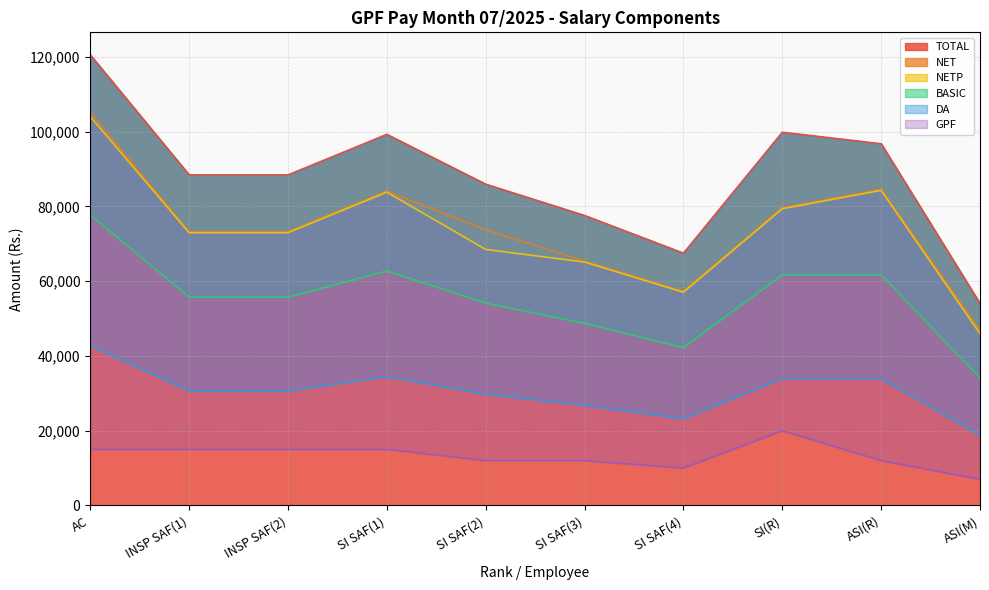

Reading left to right, what are all the values shown in this chart?

TOTAL: 120495	88395	88395	99245	85915	77545	67470	99810	96725	53985
NET: 105095	73195	73195	84045	73715	65345	57270	79610	84525	46785
NETP: 103995	72945	72945	83795	68465	65095	57020	79360	84275	45935
BASIC: 77700	55700	55700	62700	54100	48700	42200	61700	61700	34100
DA: 42735	30635	30635	34485	29755	26785	23210	33935	33935	18755
GPF: 15000	15000	15000	15000	12000	12000	10000	20000	12000	7000